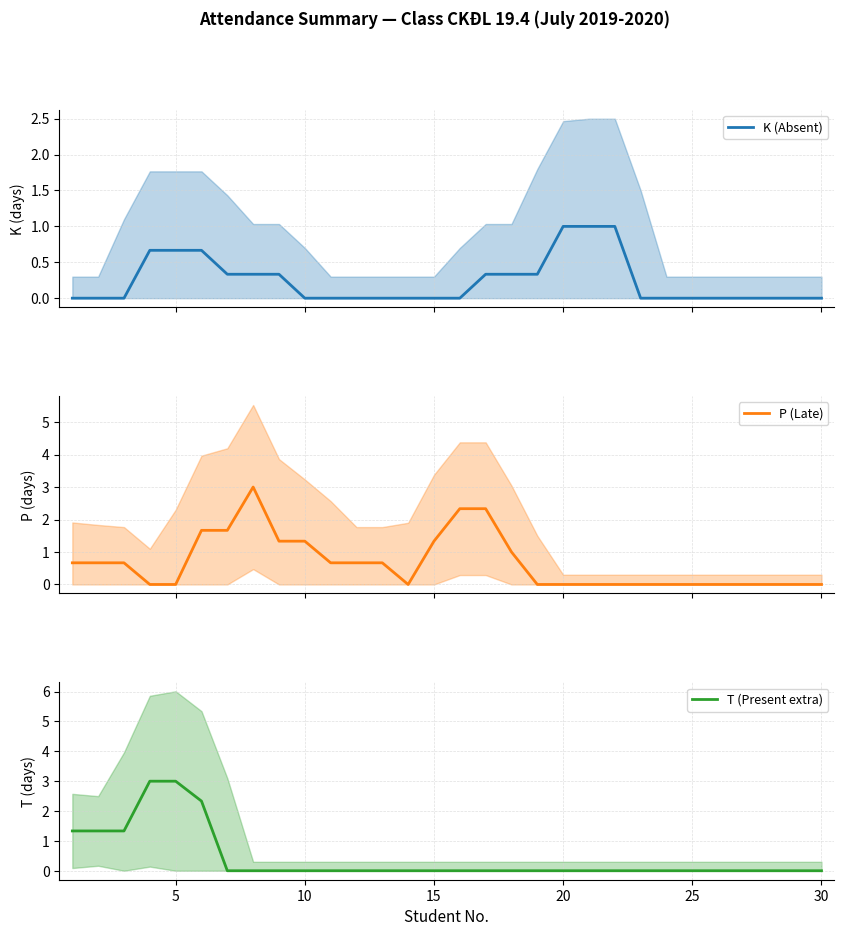

What is the highest value of the K (Absent) series?

1.0